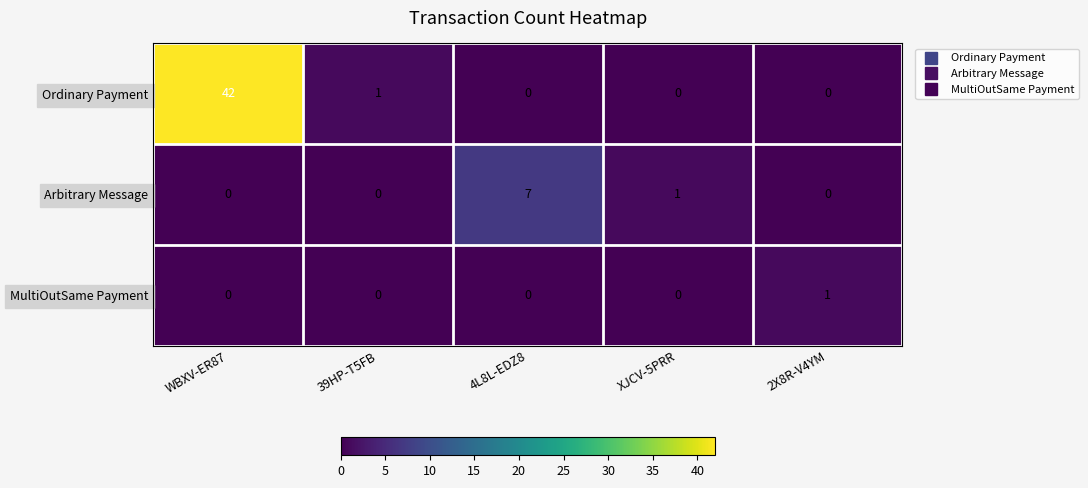

How many series are shown in this chart?

3